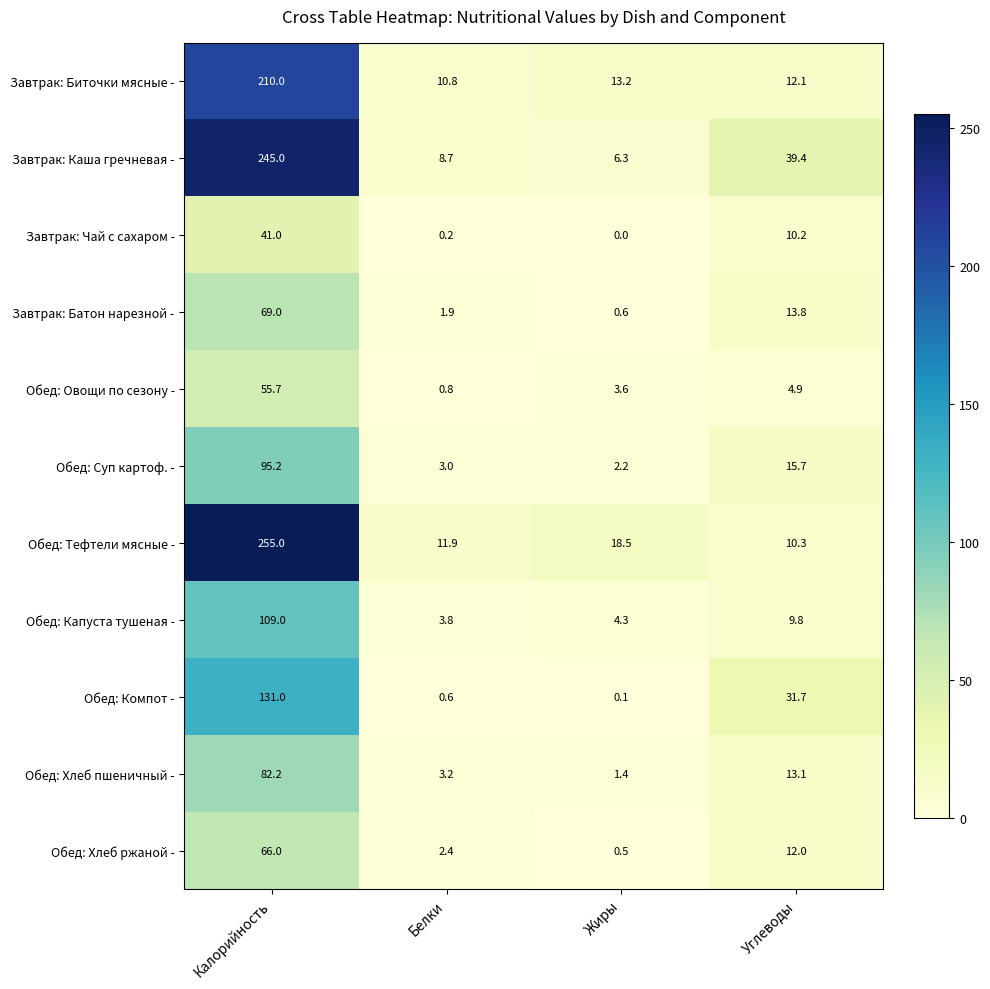

Is the value of Обед: Капуста тушеная - at Жиры greater than the value of Обед: Овощи по сезону - at Углеводы?

No